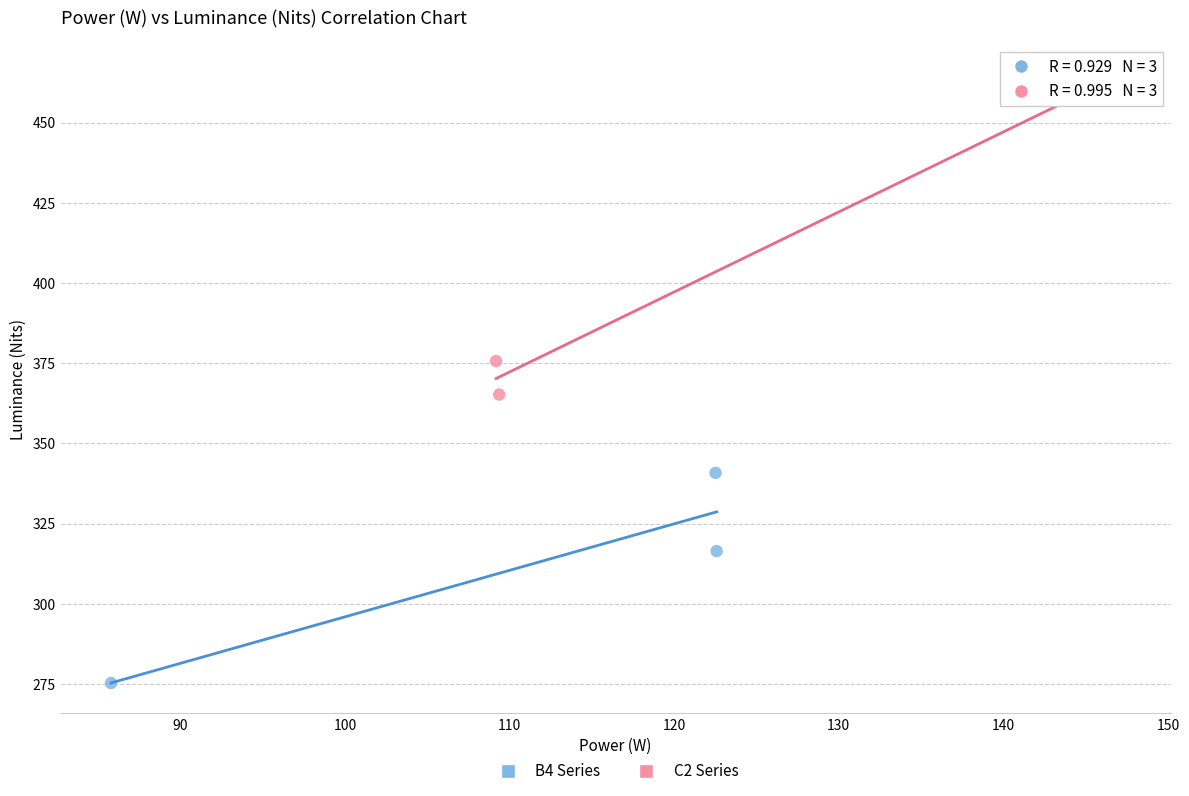

Which series contains the lowest Y value?

B4 Series